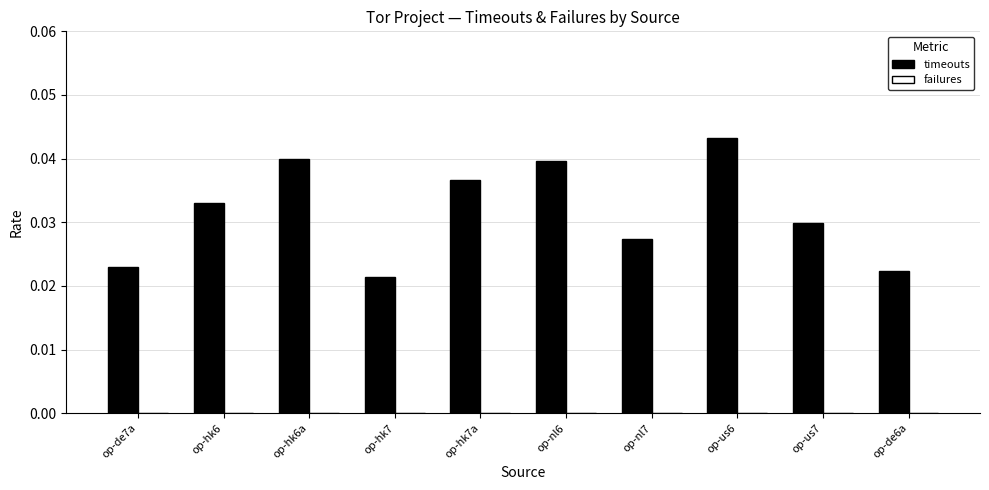

What is the label of the 2nd bar from the left?

op-hk6